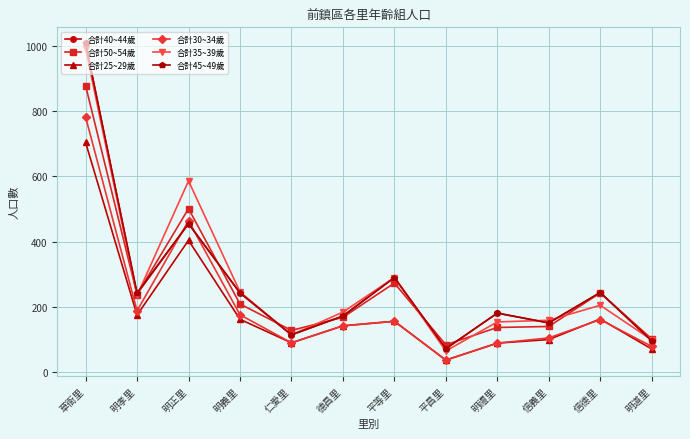

How many interior local peaks does the 合計40~44歲 series have?

4